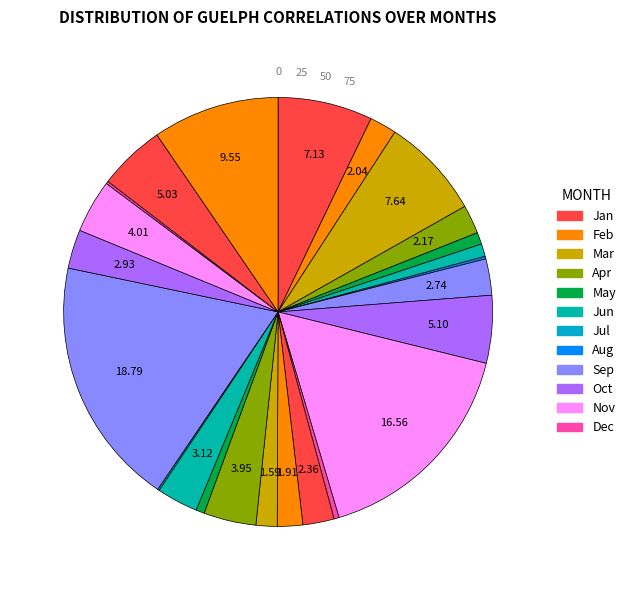

To the nearest percent, what is the average slice percentage?

4%